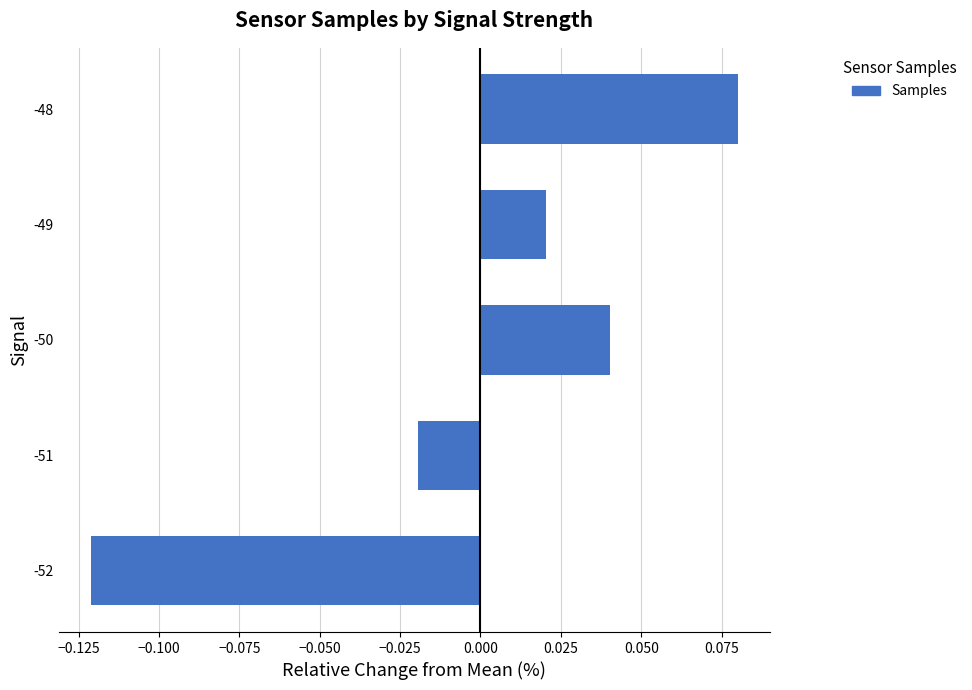

How many data points are less than 0?

2